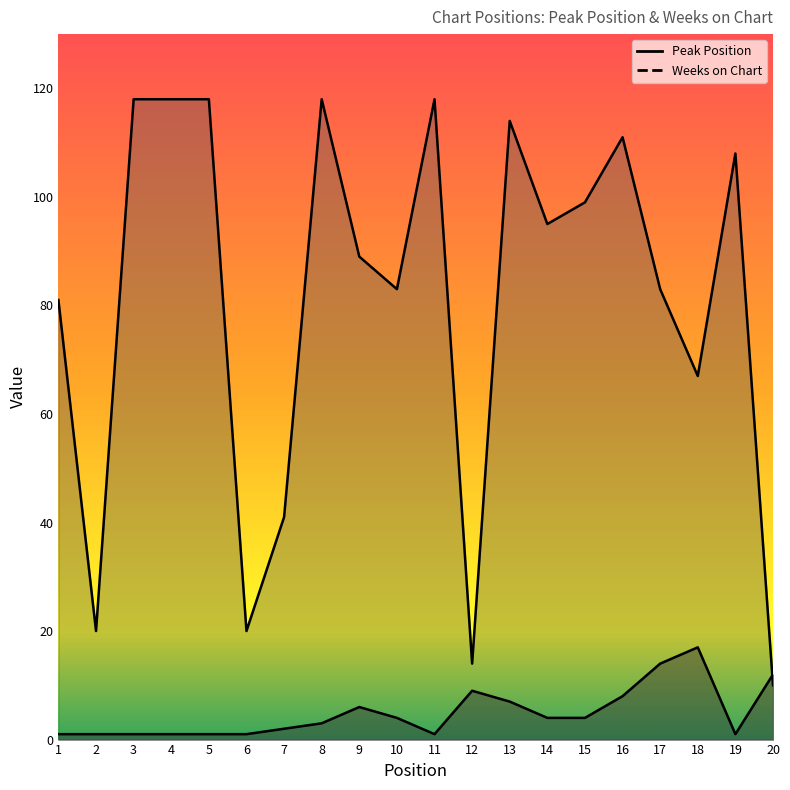

The Peak Position series shows 3 at 16. True or false?

False